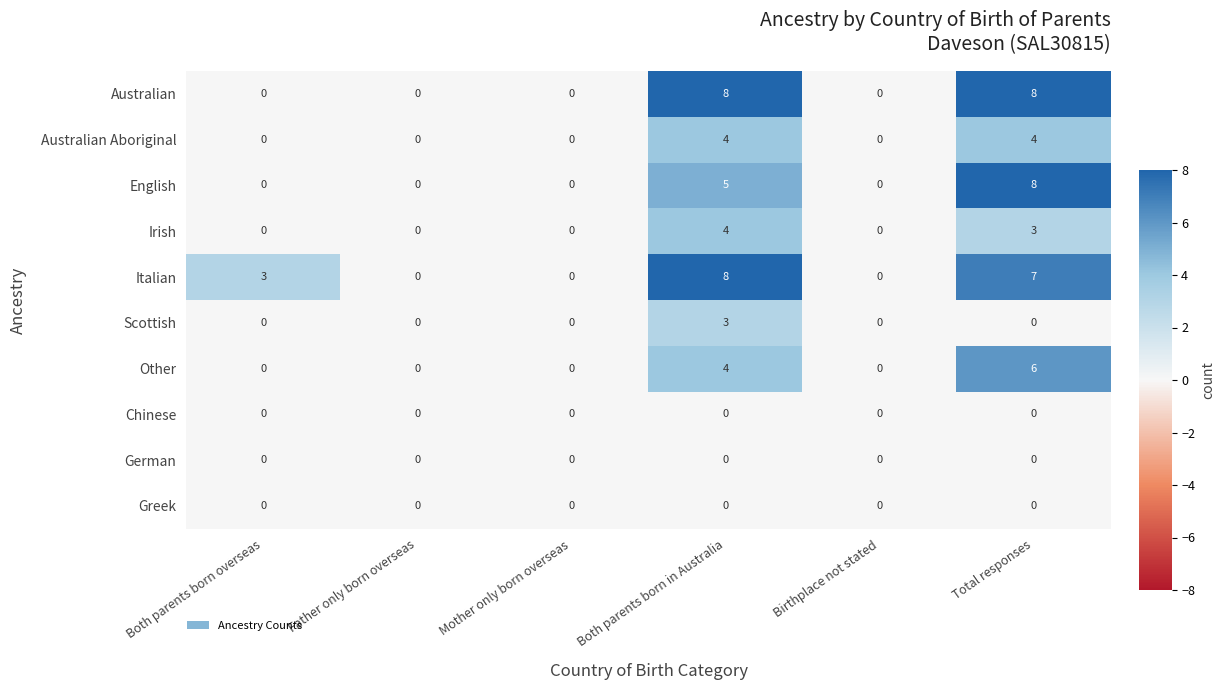

How many series are shown in this chart?

10